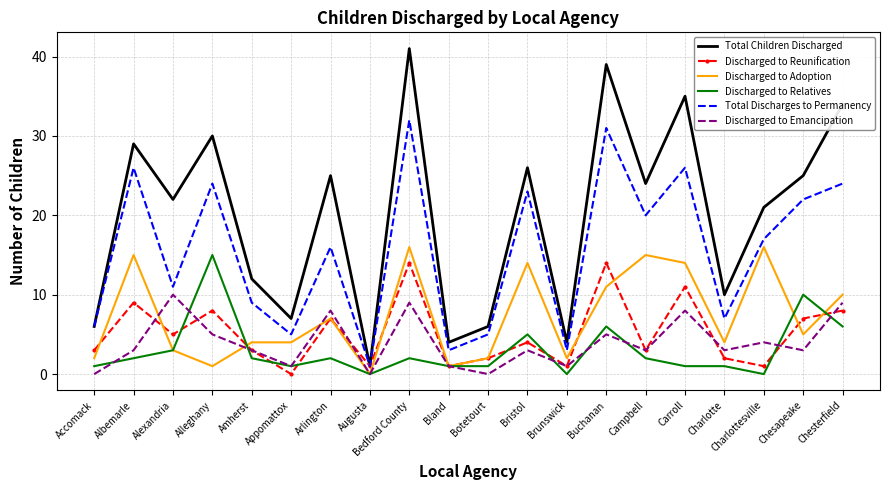

Reading right to left, what are all the values shown in this chart?

Total Children Discharged: Chesterfield=34	Chesapeake=25	Charlottesville=21	Charlotte=10	Carroll=35	Campbell=24	Buchanan=39	Brunswick=4	Bristol=26	Botetourt=6	Bland=4	Bedford County=41	Augusta=1	Arlington=25	Appomattox=7	Amherst=12	Alleghany=30	Alexandria=22	Albemarle=29	Accomack=6
Discharged to Reunification: Chesterfield=8	Chesapeake=7	Charlottesville=1	Charlotte=2	Carroll=11	Campbell=3	Buchanan=14	Brunswick=1	Bristol=4	Botetourt=2	Bland=1	Bedford County=14	Augusta=1	Arlington=7	Appomattox=0	Amherst=3	Alleghany=8	Alexandria=5	Albemarle=9	Accomack=3
Discharged to Adoption: Chesterfield=10	Chesapeake=5	Charlottesville=16	Charlotte=4	Carroll=14	Campbell=15	Buchanan=11	Brunswick=2	Bristol=14	Botetourt=2	Bland=1	Bedford County=16	Augusta=0	Arlington=7	Appomattox=4	Amherst=4	Alleghany=1	Alexandria=3	Albemarle=15	Accomack=2
Discharged to Relatives: Chesterfield=6	Chesapeake=10	Charlottesville=0	Charlotte=1	Carroll=1	Campbell=2	Buchanan=6	Brunswick=0	Bristol=5	Botetourt=1	Bland=1	Bedford County=2	Augusta=0	Arlington=2	Appomattox=1	Amherst=2	Alleghany=15	Alexandria=3	Albemarle=2	Accomack=1
Total Discharges to Permanency: Chesterfield=24	Chesapeake=22	Charlottesville=17	Charlotte=7	Carroll=26	Campbell=20	Buchanan=31	Brunswick=3	Bristol=23	Botetourt=5	Bland=3	Bedford County=32	Augusta=1	Arlington=16	Appomattox=5	Amherst=9	Alleghany=24	Alexandria=11	Albemarle=26	Accomack=6
Discharged to Emancipation: Chesterfield=9	Chesapeake=3	Charlottesville=4	Charlotte=3	Carroll=8	Campbell=3	Buchanan=5	Brunswick=1	Bristol=3	Botetourt=0	Bland=1	Bedford County=9	Augusta=0	Arlington=8	Appomattox=1	Amherst=3	Alleghany=5	Alexandria=10	Albemarle=3	Accomack=0